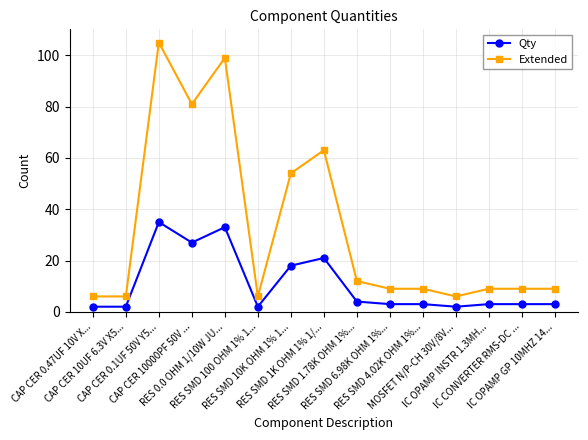

What is the value of the Qty point at the 12th from the left?

2